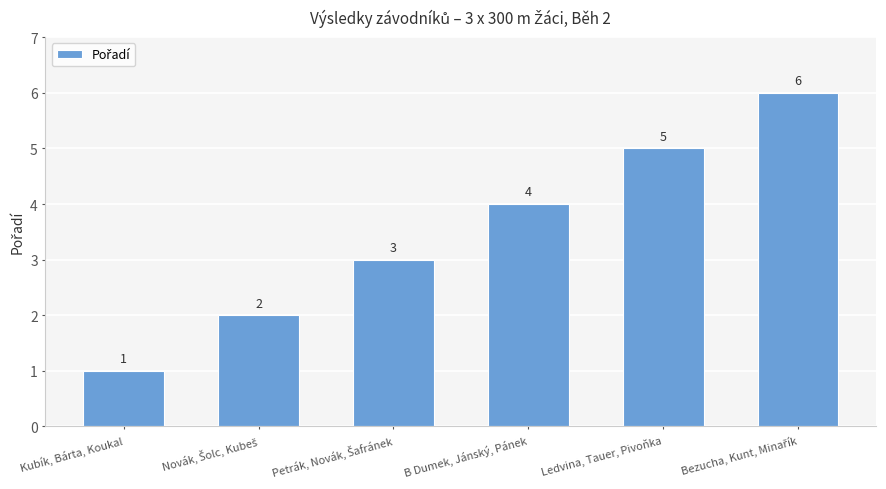

What is the greatest value displayed?

6